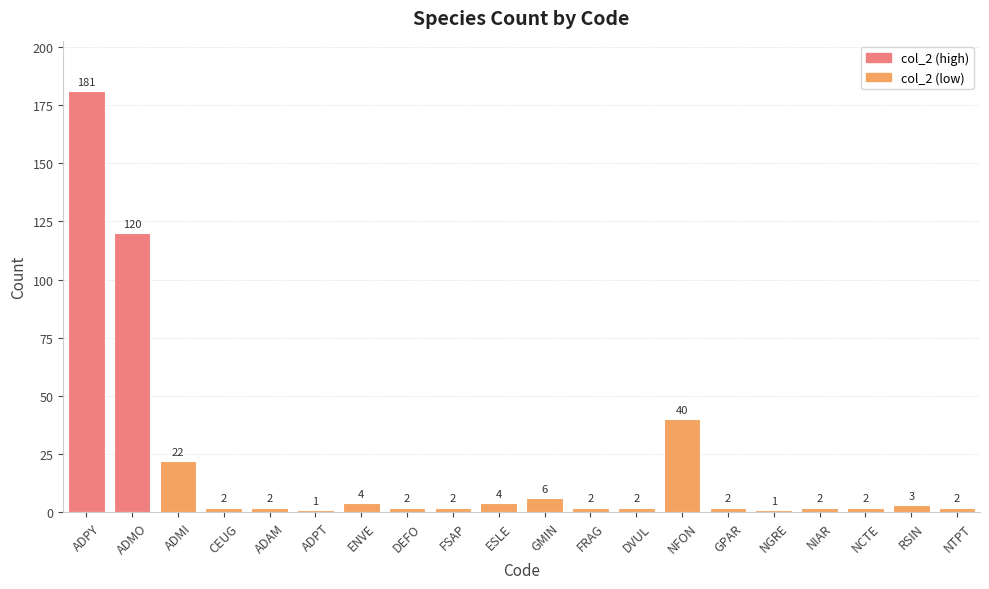

The value at NIAR is 2. True or false?

True